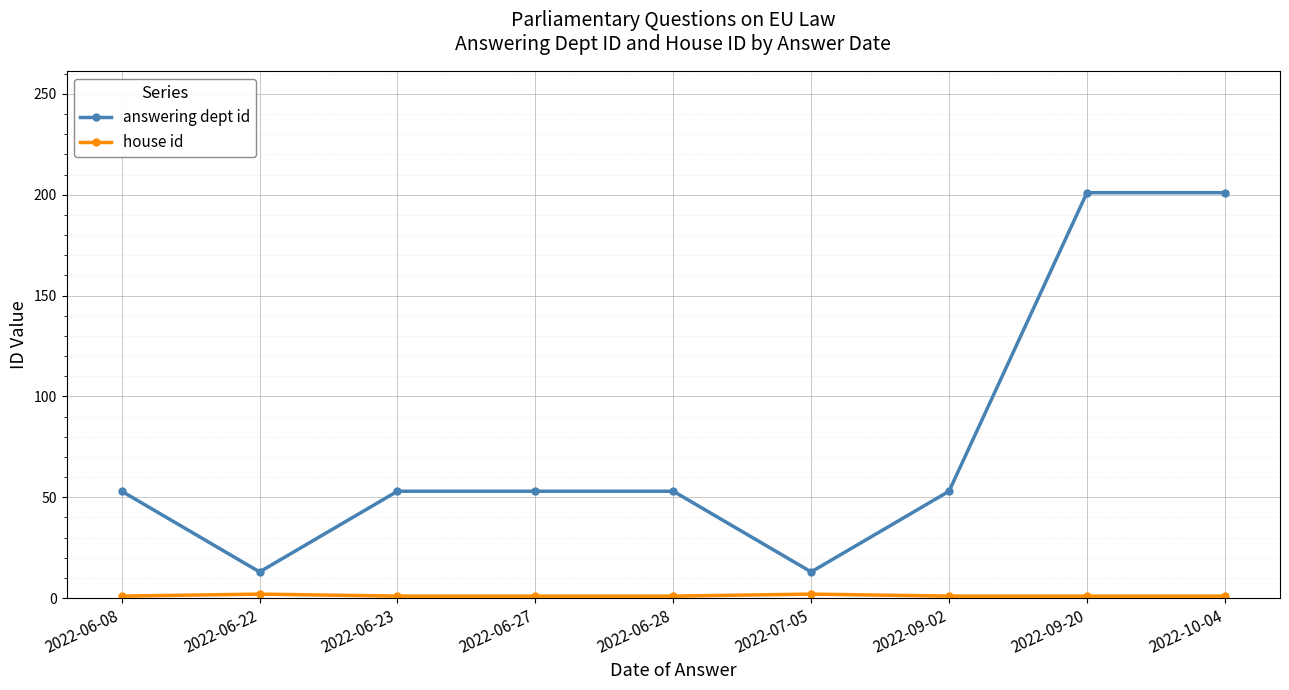

What is the maximum value shown in the chart?

201